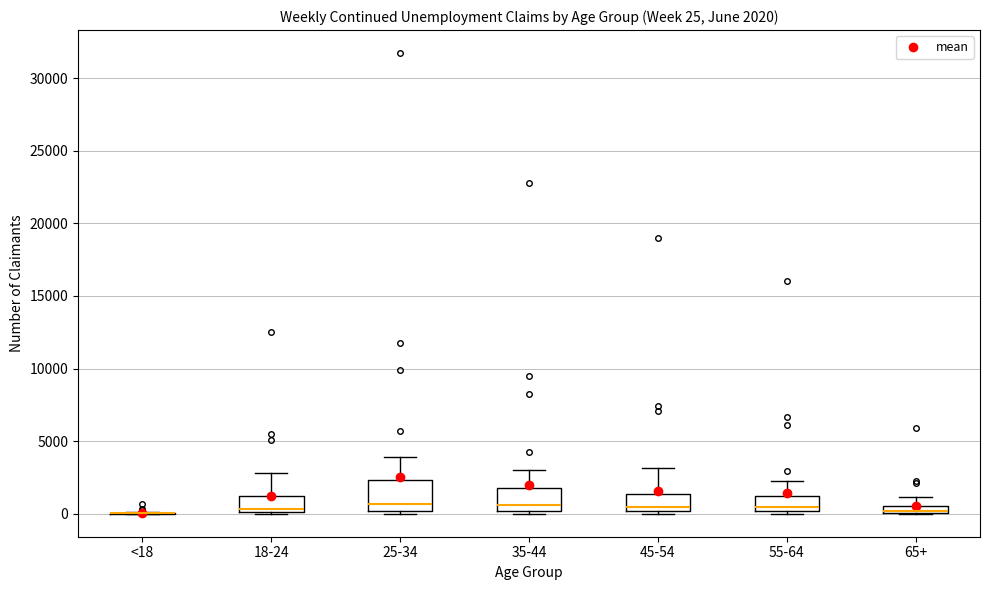

Comparing the boxes themselves (not the whiskers), which one is the tallest?

25-34